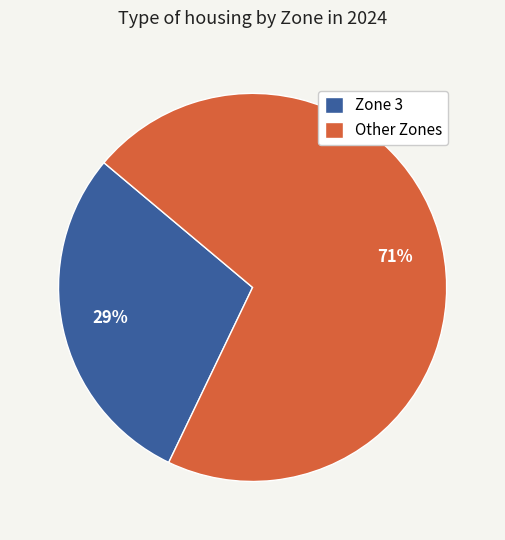

Is it true that Zone 3 is 29% of the pie?

True